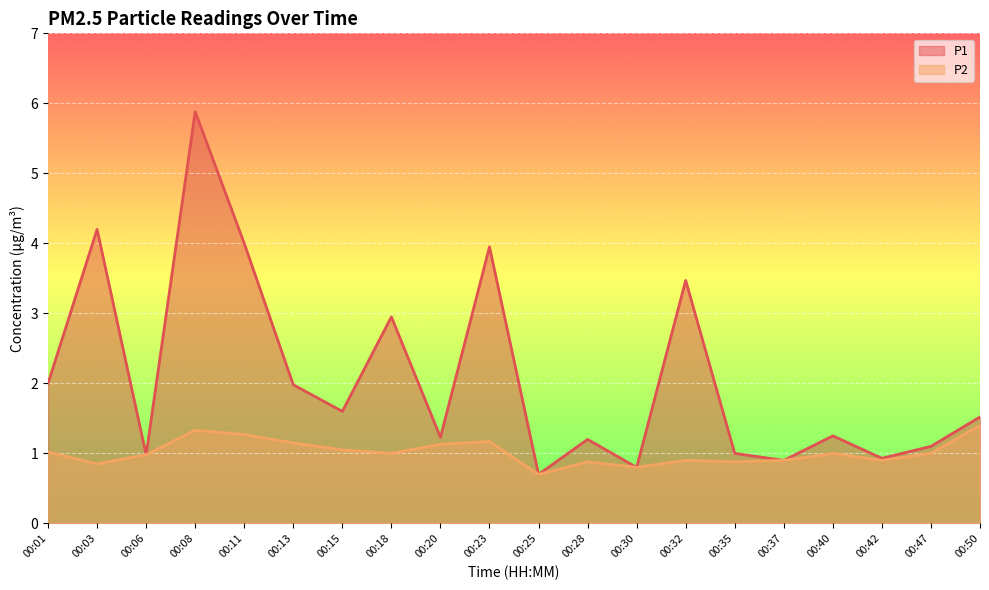

What are all the series names shown in the legend?

P1, P2